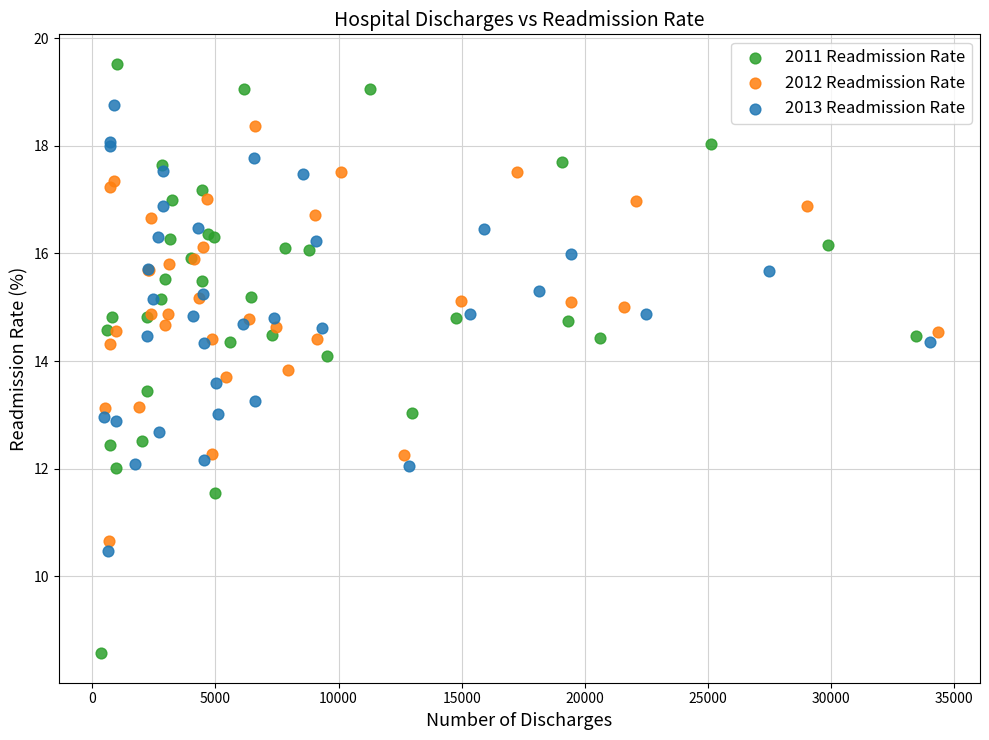

Which series contains the lowest Y value?

2011 Readmission Rate